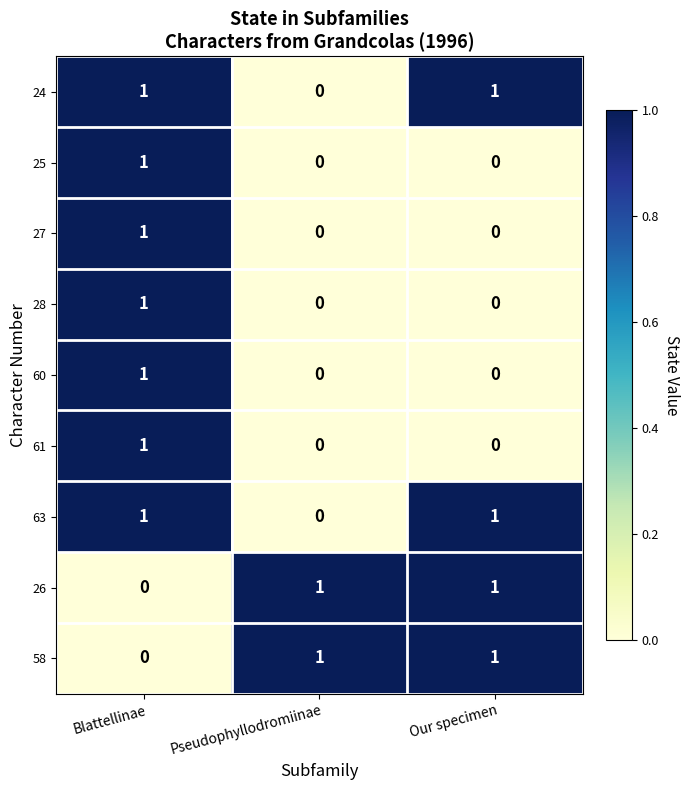

At which label does 28 reach its peak?

Blattellinae